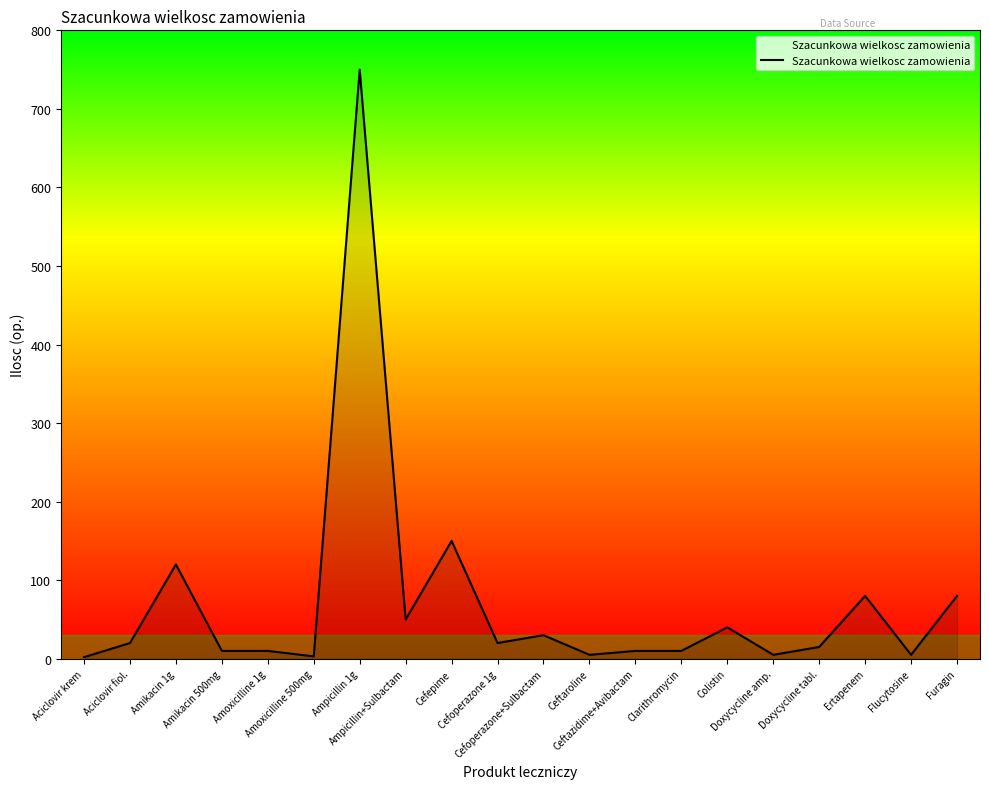

Which has a higher value, Amoxicilline 1g or Ampicillin 1g?

Ampicillin 1g